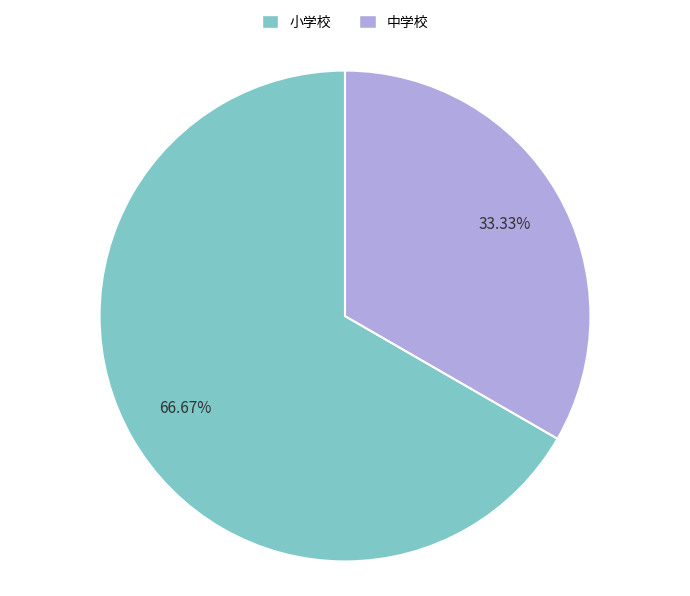

Combined, do 中学校 and 小学校 account for over 50%?

Yes